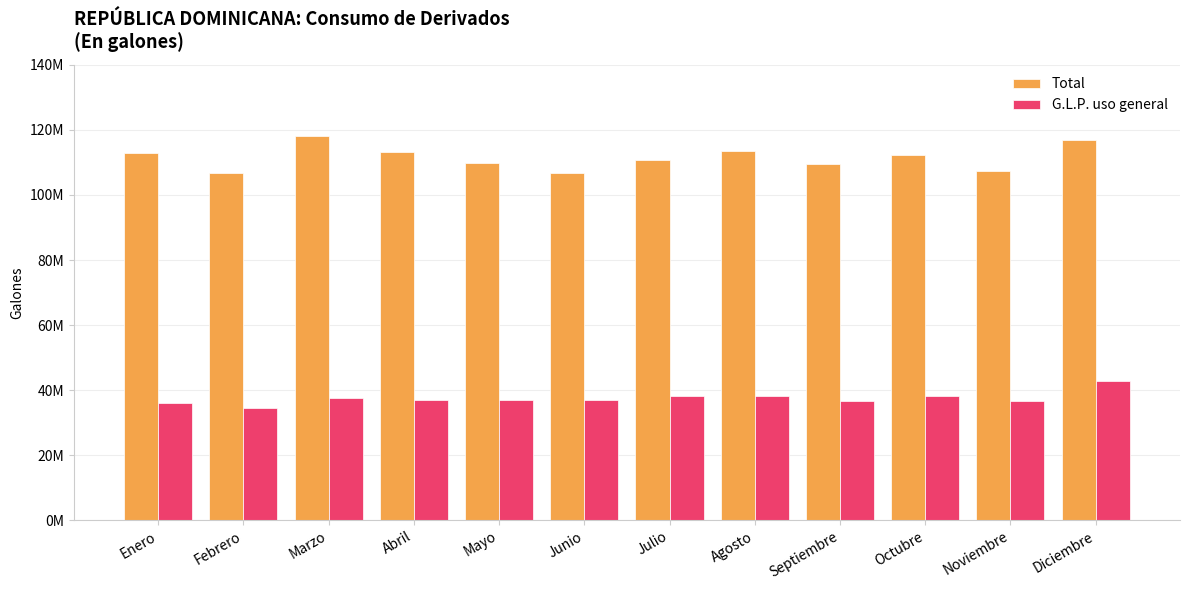

Where does the Total series first go above 112288809?

Enero